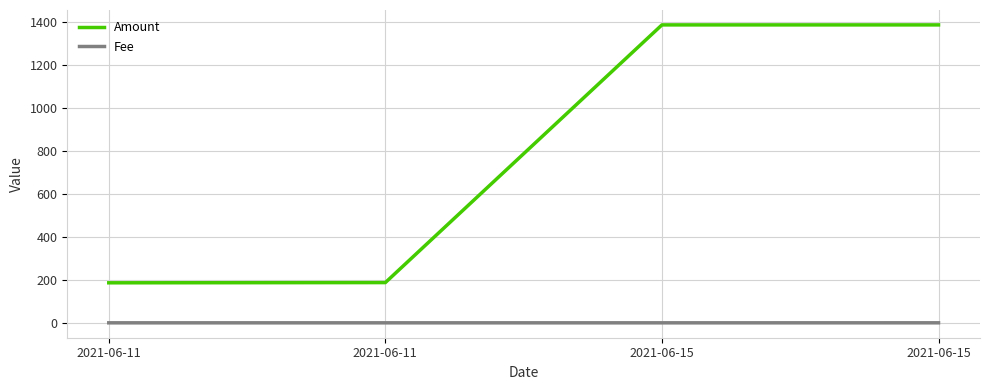

Count the number of data series in this chart.

2